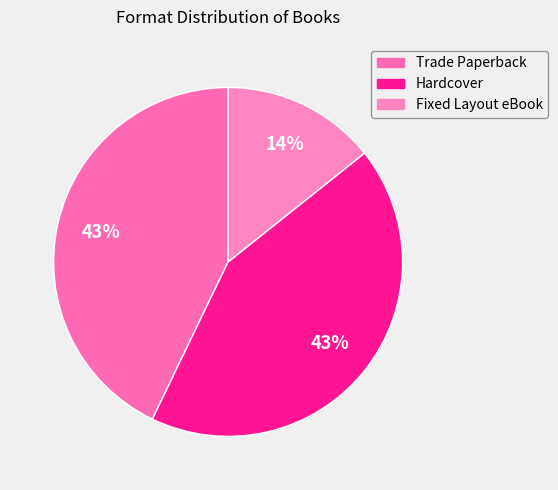

Is there a majority slice in this chart?

No